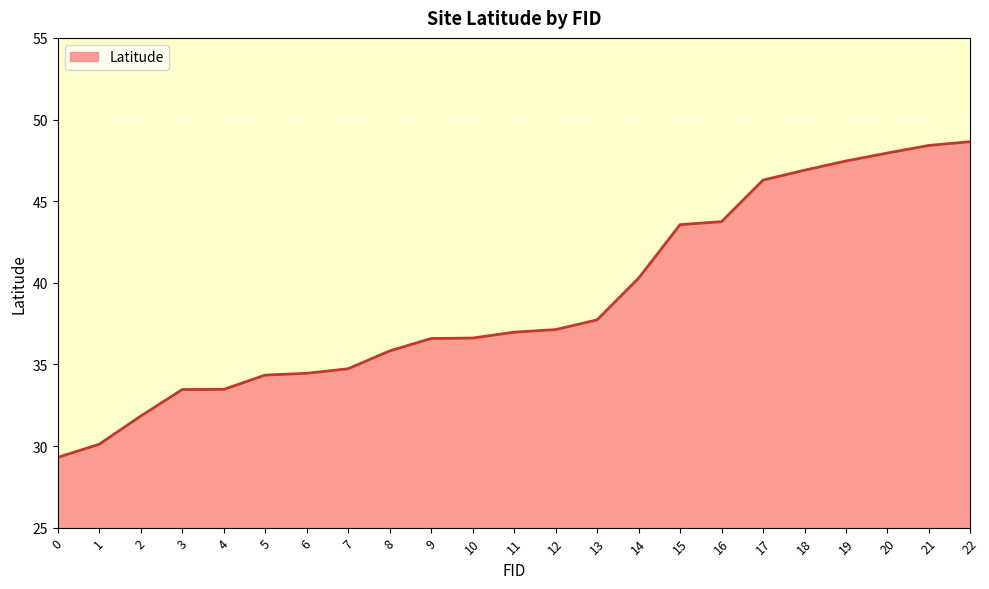

How many distinct data groups are displayed?

1